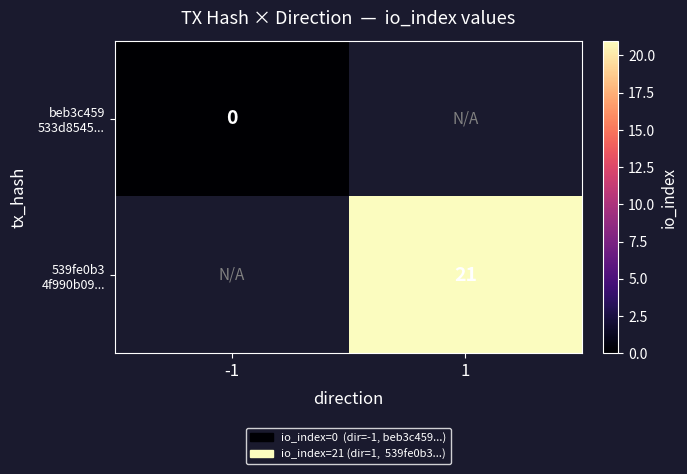

Which category has the highest value in the 539fe0b3 4f990b09... series?

-1